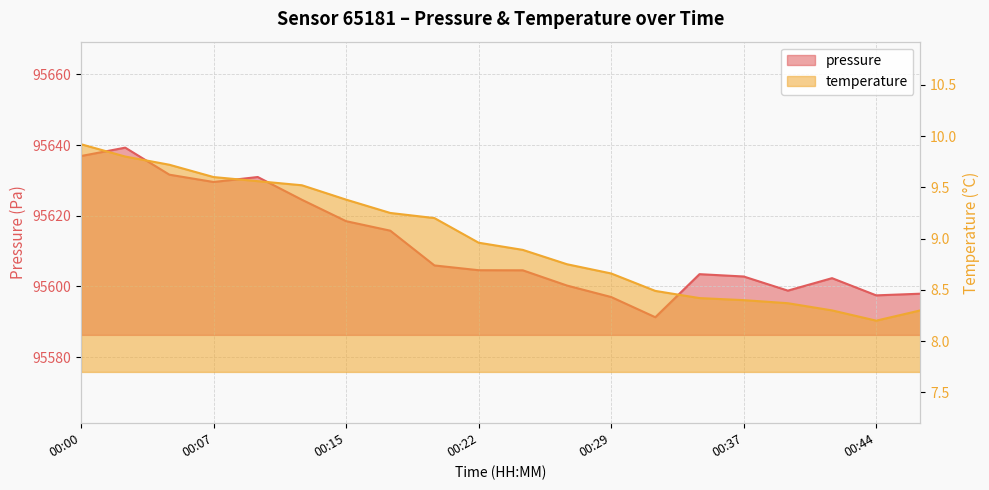

Rank the series by their maximum value, from lowest to highest.

temperature, pressure